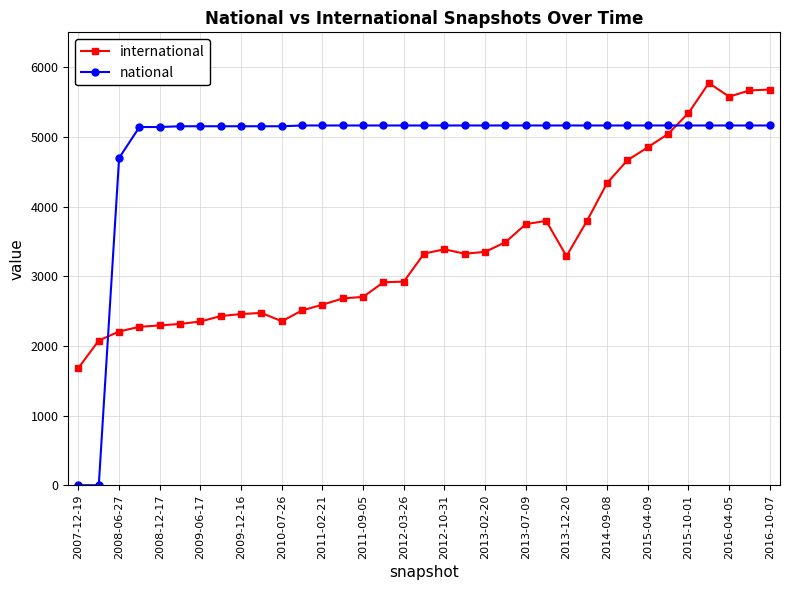

True or false: national and international cross at least once.

True